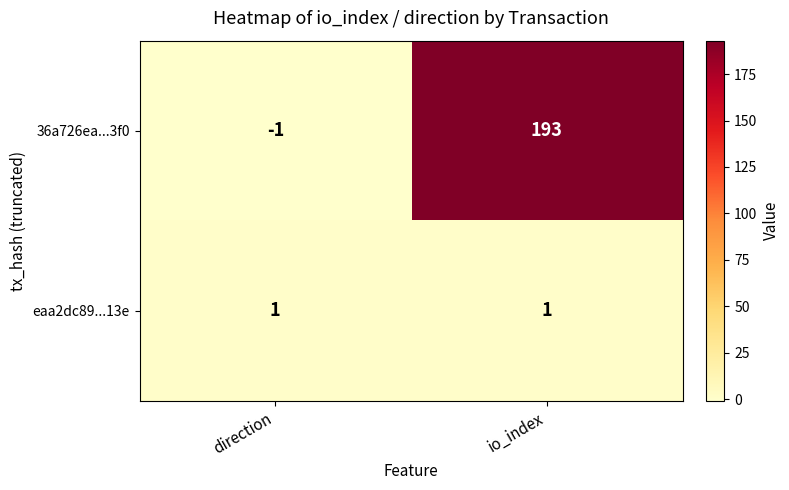

Which series changed the most between direction and io_index?

36a726ea...3f0